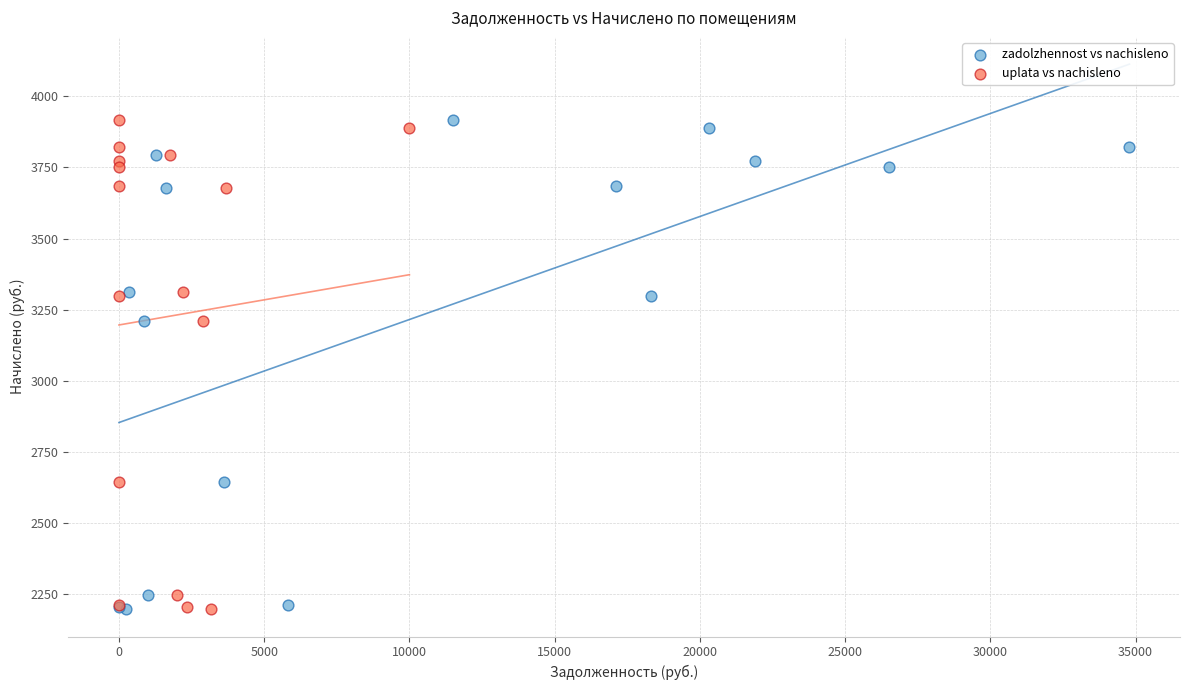

What are all the series names shown in the legend?

zadolzhennost vs nachisleno, uplata vs nachisleno